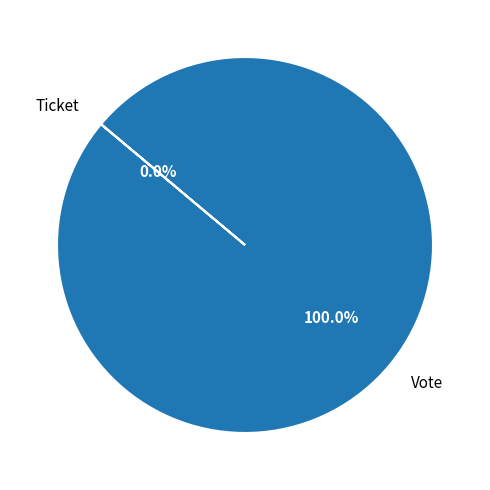

To the nearest percent, what is the average slice percentage?

50%